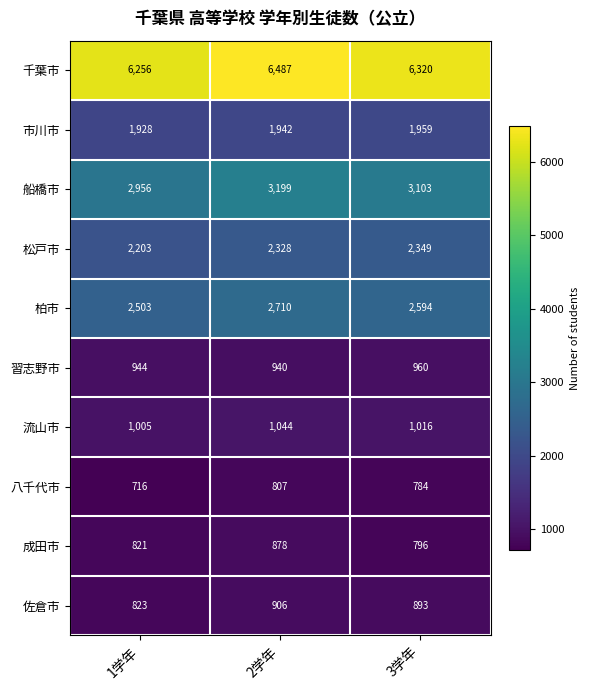

What is the difference between the maximum and minimum values in the 習志野市 series?

20